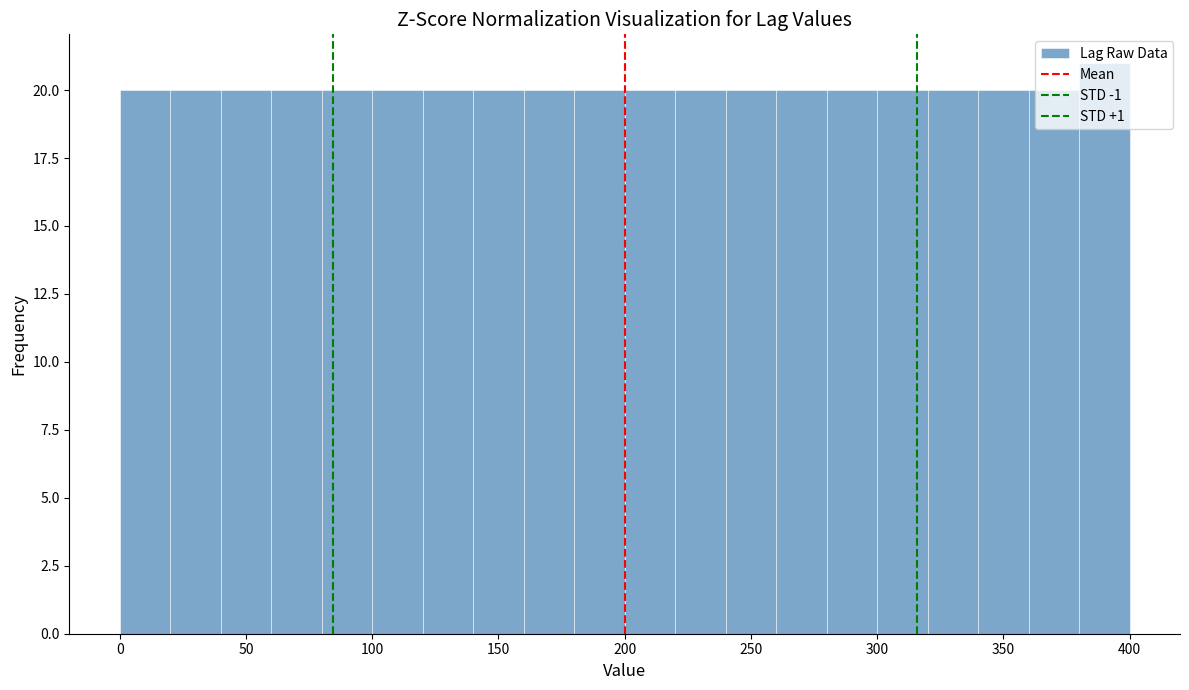

Reading left to right, list every bar in this chart as the range it spans on the x-axis followed by its height. The values are not printed on the chart, so give them approximately, as read against the axis.

0 to 20: 20
20 to 40: 20
40 to 60: 20
60 to 80: 20
80 to 100: 20
100 to 120: 20
120 to 140: 20
140 to 160: 20
160 to 180: 20
180 to 200: 20
200 to 220: 20
220 to 240: 20
240 to 260: 20
260 to 280: 20
280 to 300: 20
300 to 320: 20
320 to 340: 20
340 to 360: 20
360 to 380: 20
380 to 400: 21